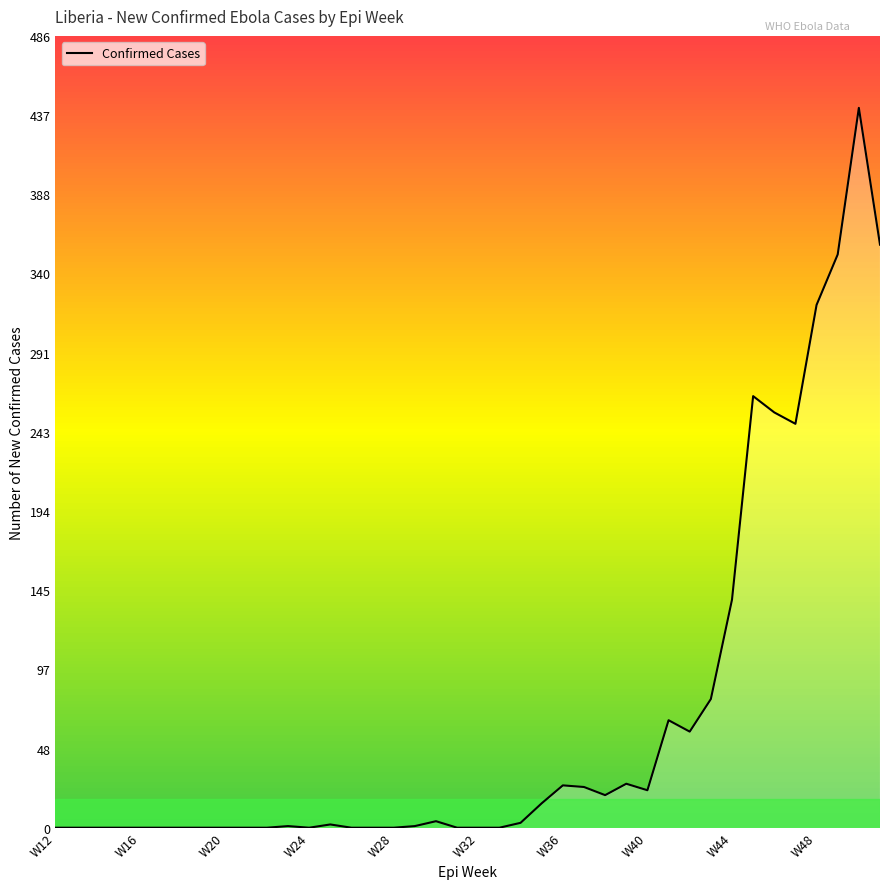

What is the difference between the maximum and minimum values?

442